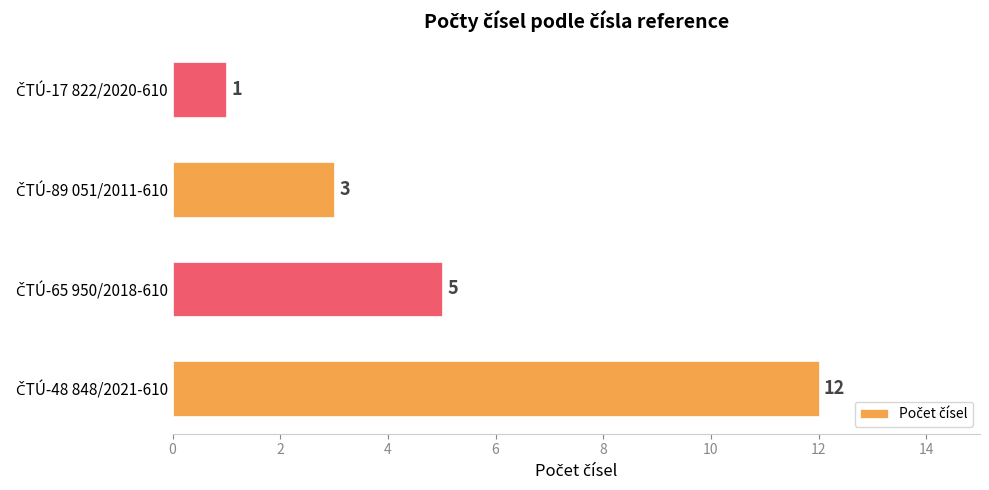

Count the values in the range 3 to 12.

3